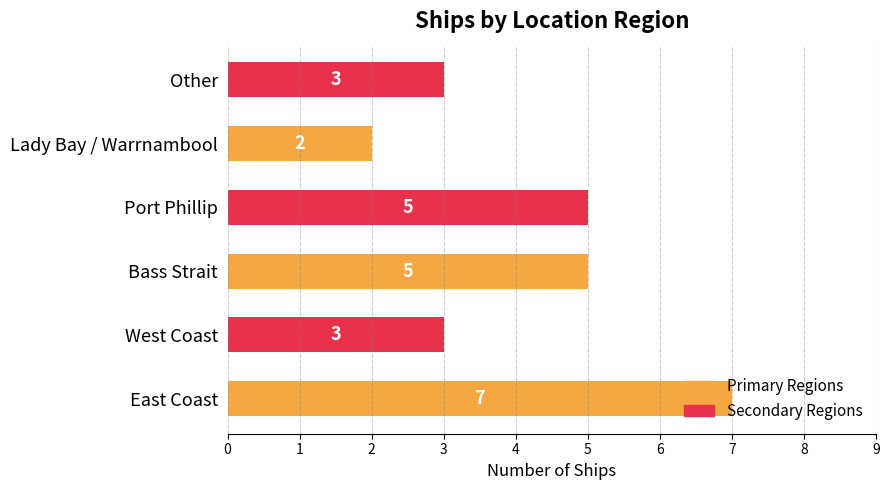

Which category has the lowest value across all series?

Lady Bay / Warrnambool